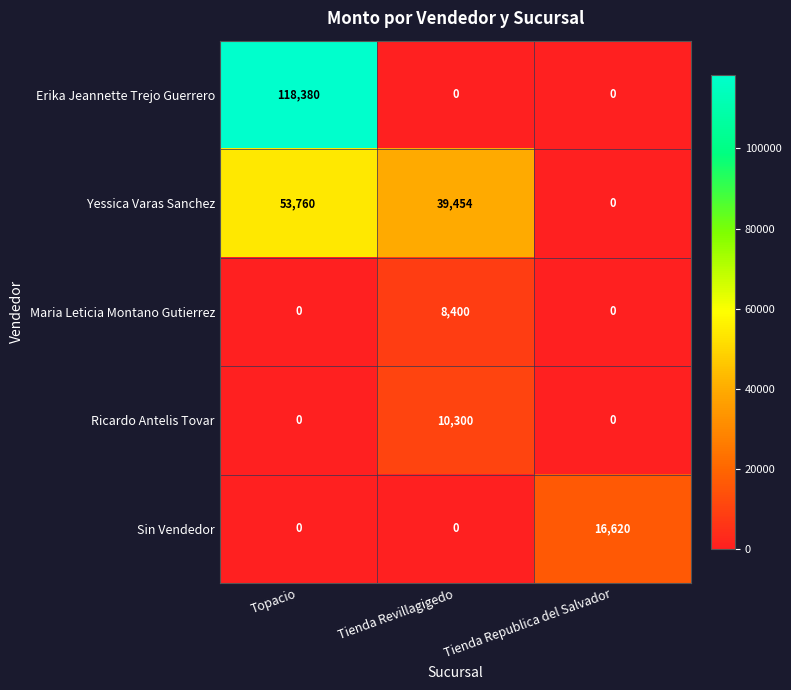

Reading left to right, list all the values displayed in this chart.

Erika Jeannette Trejo Guerrero: 118380	0	0
Yessica Varas Sanchez: 53760	39454	0
Maria Leticia Montano Gutierrez: 0	8400	0
Ricardo Antelis Tovar: 0	10300	0
Sin Vendedor: 0	0	16620